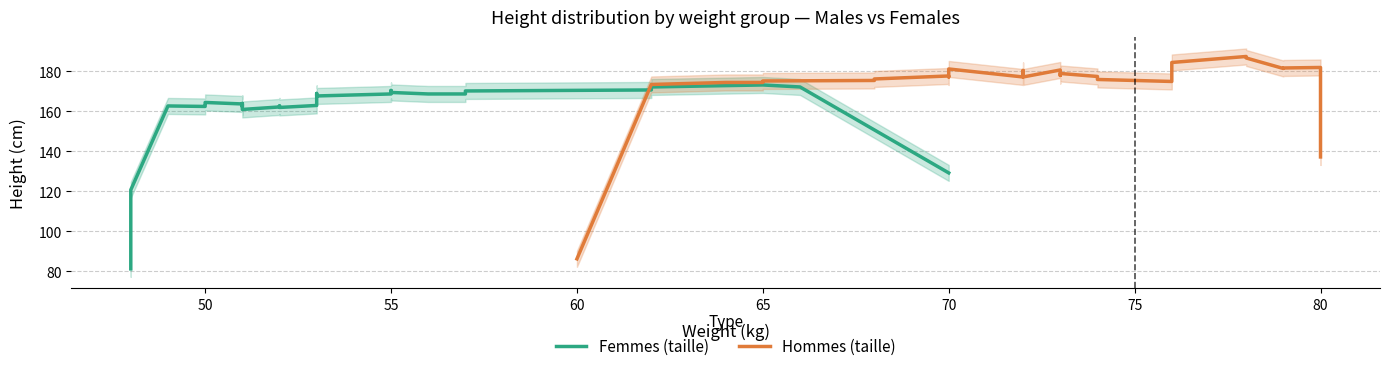

What is the average value of the Hommes (taille) series?

173.2